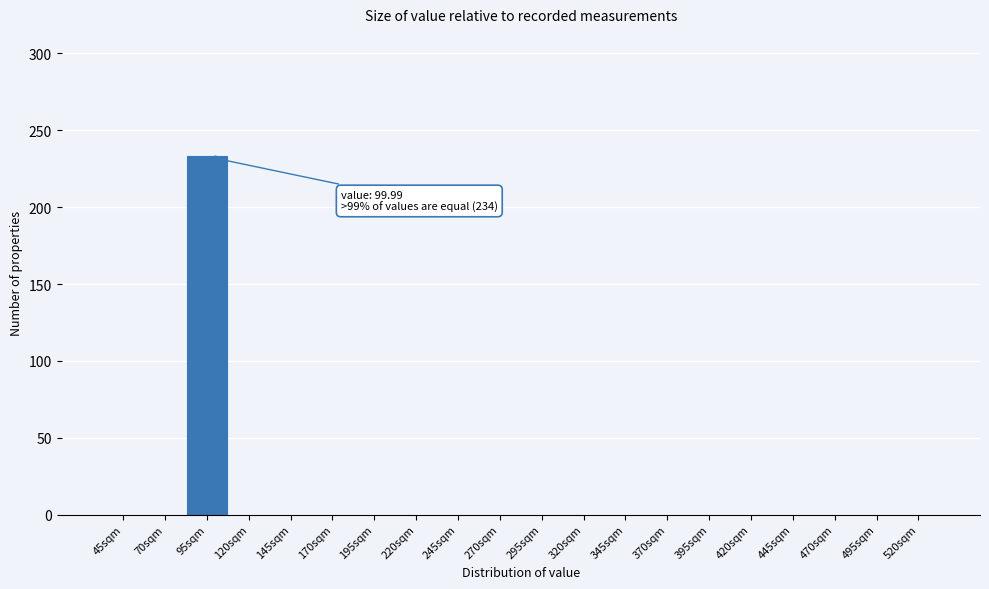

Reading left to right, list all the values displayed in this chart.

45sqm=0	70sqm=0	95sqm=233	120sqm=0	145sqm=0	170sqm=0	195sqm=0	220sqm=0	245sqm=0	270sqm=0	295sqm=0	320sqm=0	345sqm=0	370sqm=0	395sqm=0	420sqm=0	445sqm=0	470sqm=0	495sqm=0	520sqm=0